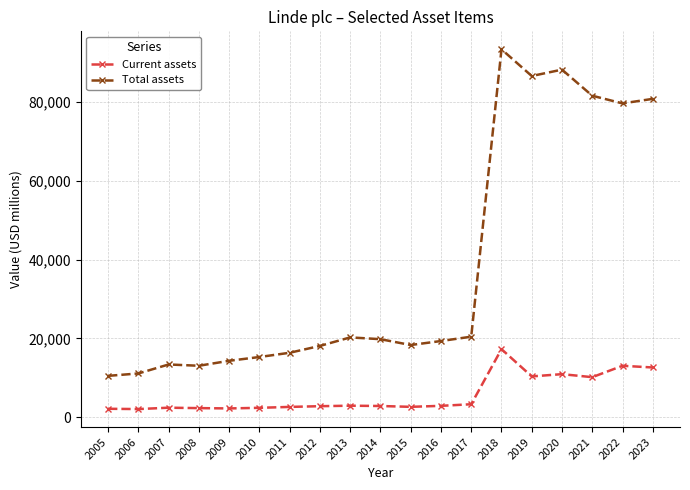

Read the Total assets value at 2023.

80811